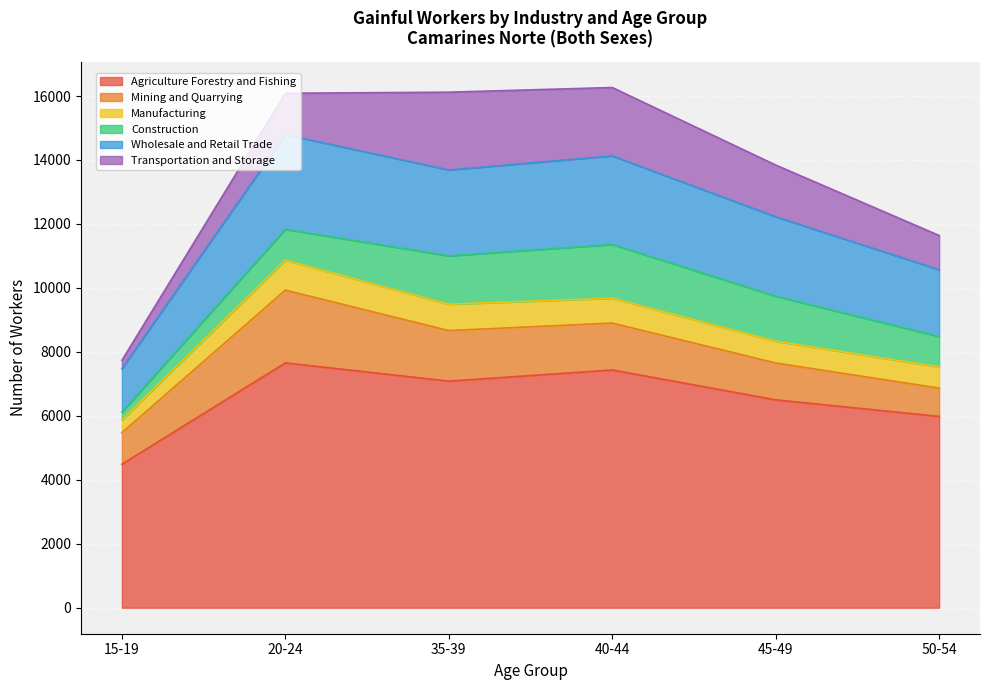

How many lines are shown in the chart?

6